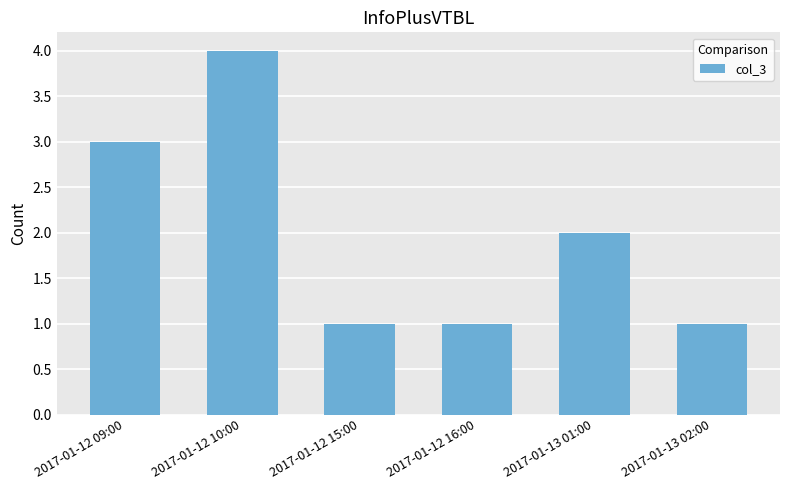

Is it true that the value at 2017-01-12 16:00 is 0?

False